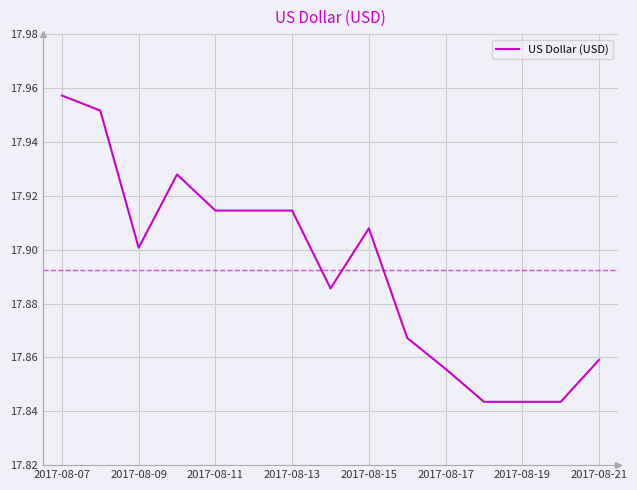

Reading right to left, what are all the values shown in this chart?

17.9	17.8	17.8	17.8	17.9	17.9	17.9	17.9	17.9	17.9	17.9	17.9	17.9	18.0	18.0